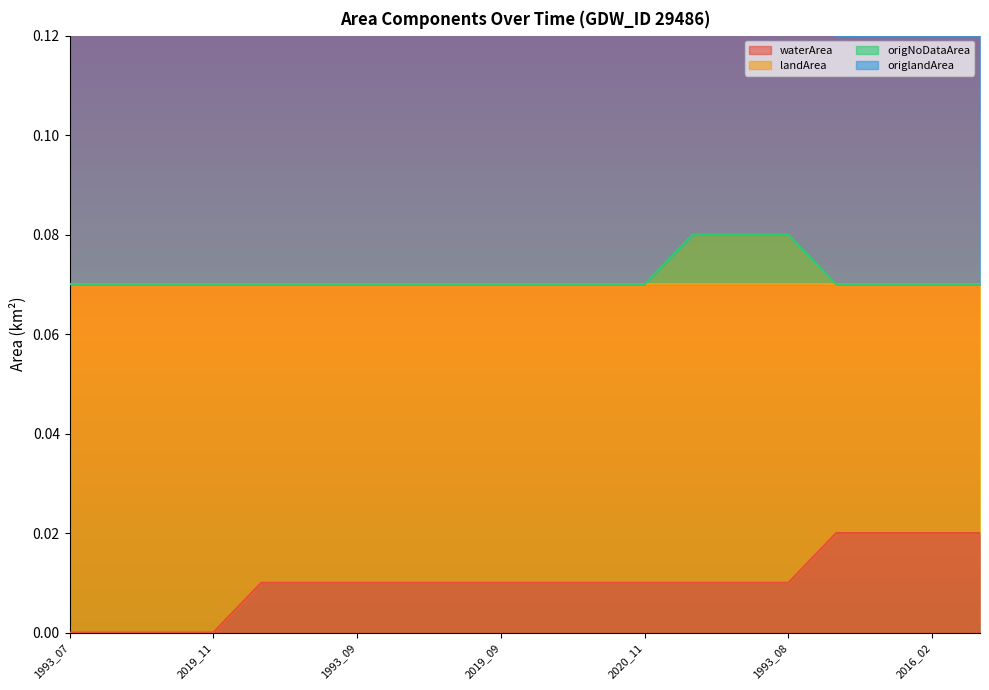

At which category is the sum across all series the highest?

1986_10